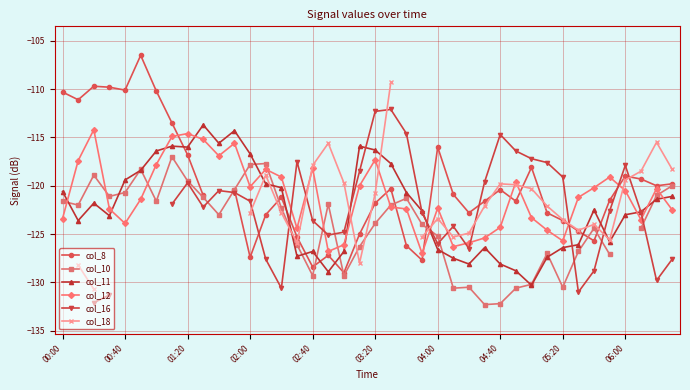

Is it true that col_11 equals -196.8 at 04:00?

False